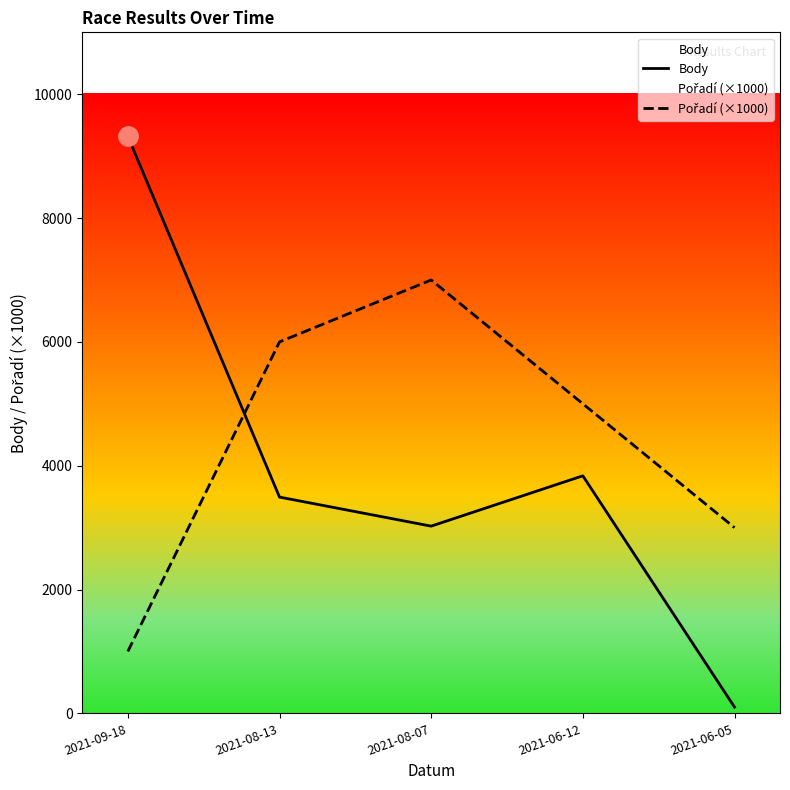

Is it true that Pořadí (×1000) equals 1000 at 2021-09-18?

True